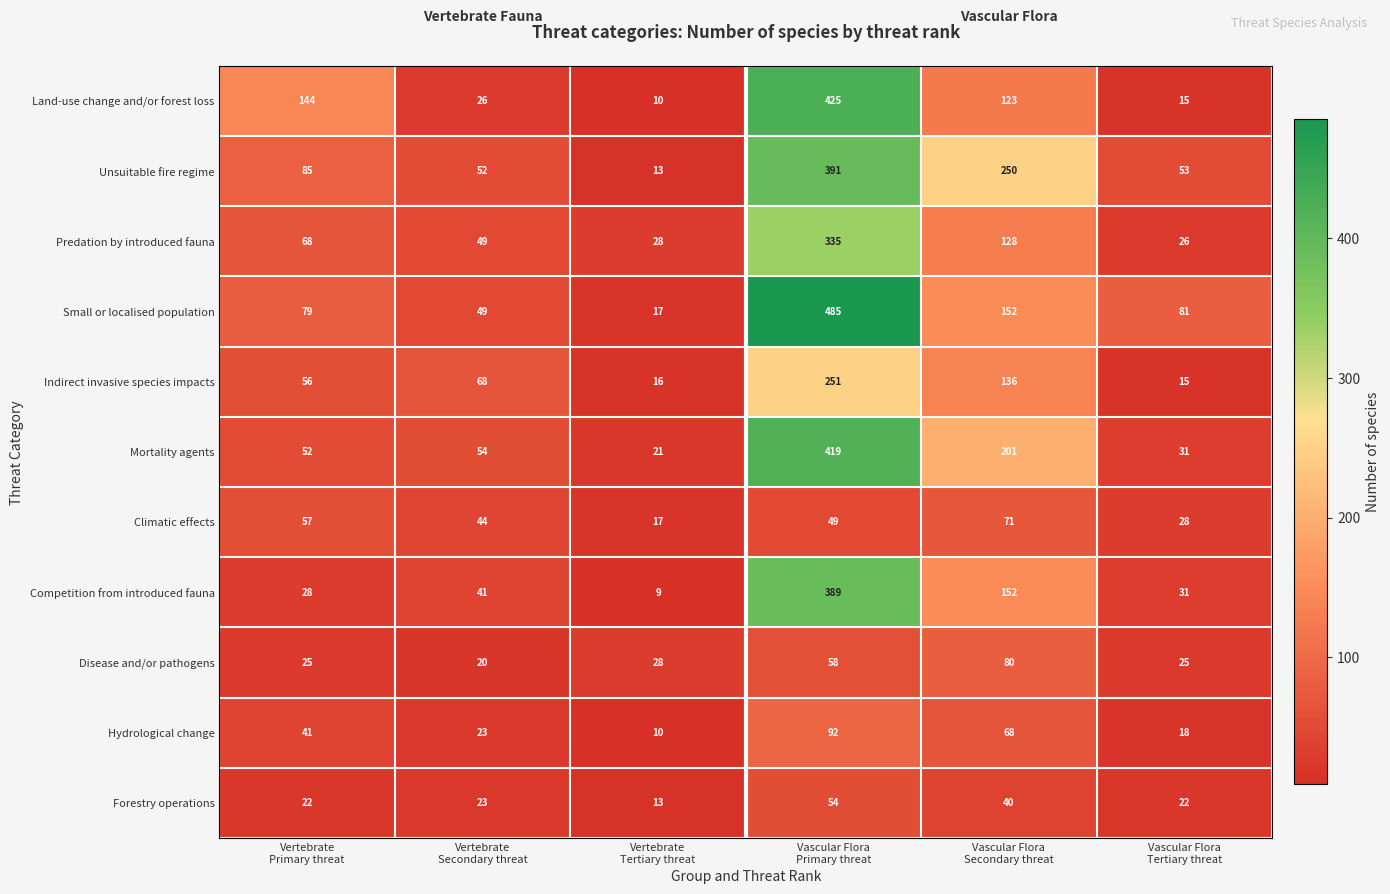

Rank the series by their maximum value, from highest to lowest.

Small or localised population, Land-use change and/or forest loss, Mortality agents, Unsuitable fire regime, Competition from introduced fauna, Predation by introduced fauna, Indirect invasive species impacts, Hydrological change, Disease and/or pathogens, Climatic effects, Forestry operations